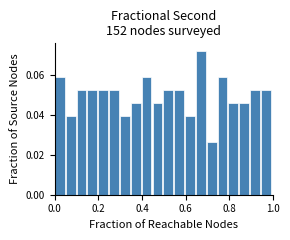

Read against the x-axis, roughly where is the centre of the tallest bar?

0.66